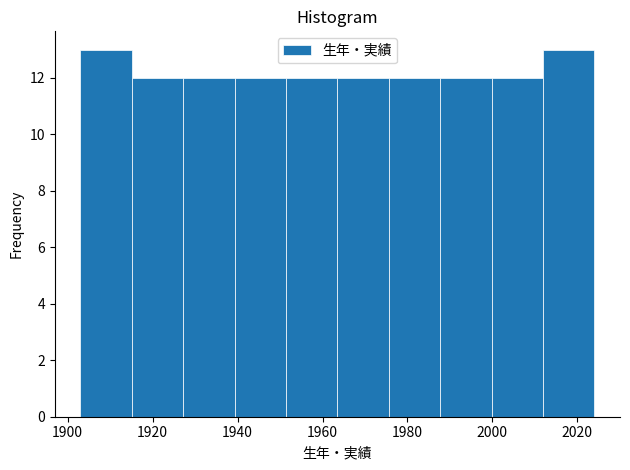

Reading left to right, list every bar in this chart as the range it spans on the x-axis followed by its height. Neither the bar edges nor the heights are printed on the chart, so give them approximately, as read against the axes.

1904 to 1916: 13
1916 to 1928: 12
1928 to 1940: 12
1940 to 1952: 12
1952 to 1964: 12
1964 to 1976: 12
1976 to 1988: 12
1988 to 2000: 12
2000 to 2012: 12
2012 to 2024: 13